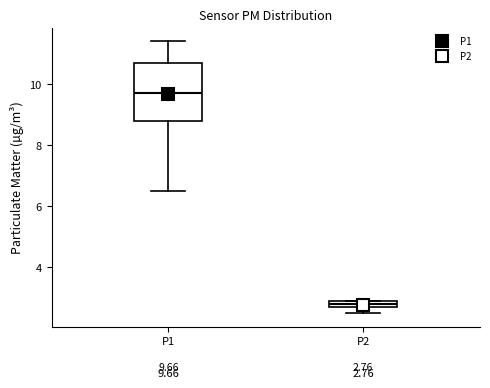

Comparing the boxes themselves (not the whiskers), which one is the tallest?

P1